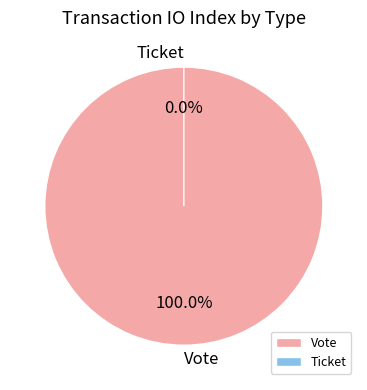

To the nearest percent, what percentage of the pie is Vote?

100%